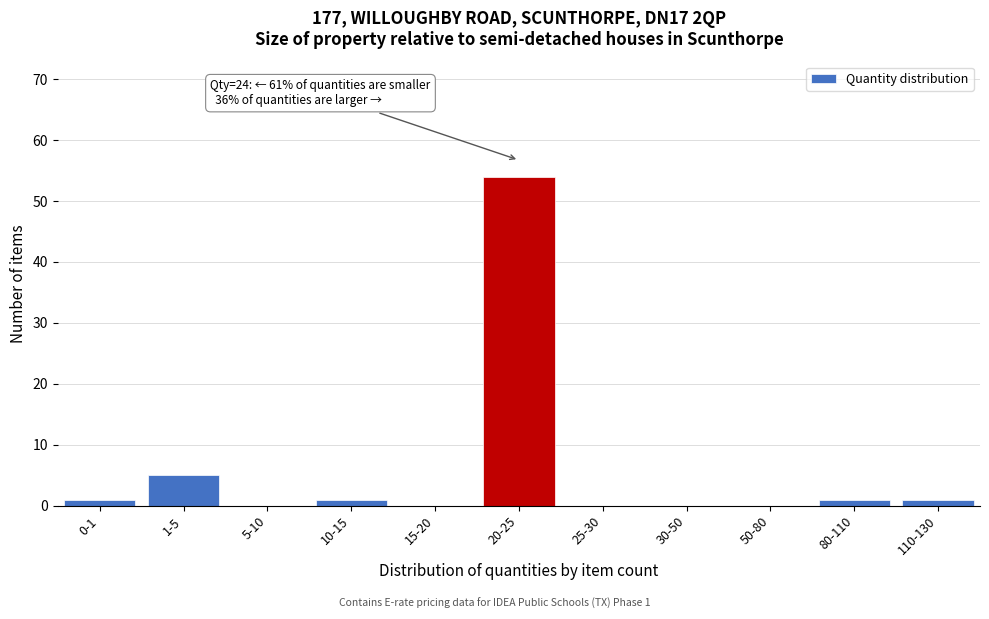

Reading right to left, what are all the values shown in this chart?

110-130=1	80-110=1	50-80=0	30-50=0	25-30=0	20-25=54	15-20=0	10-15=1	5-10=0	1-5=5	0-1=1